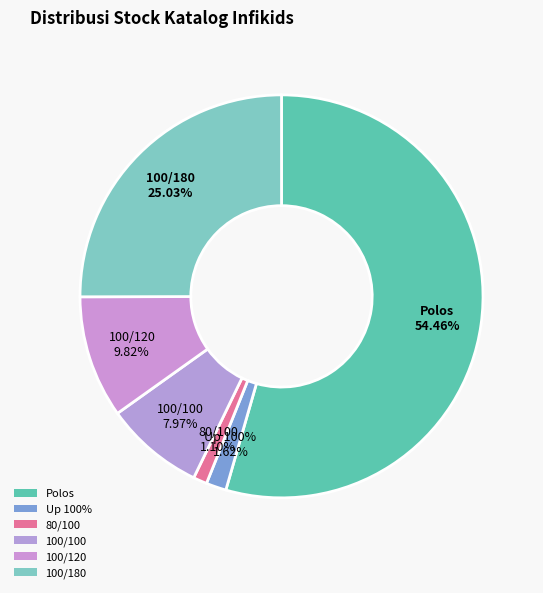

True or false: 100/170 accounts for 5% of the total.

False